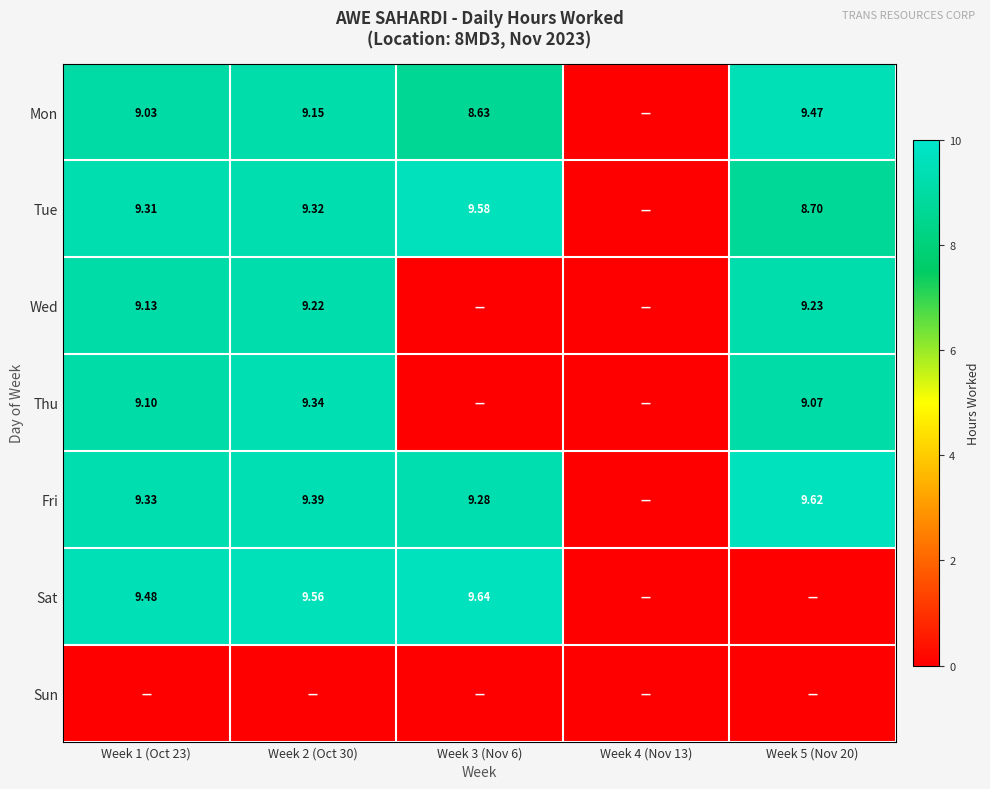

Is it true that Thu equals 9.3 at Week 2 (Oct 30)?

True